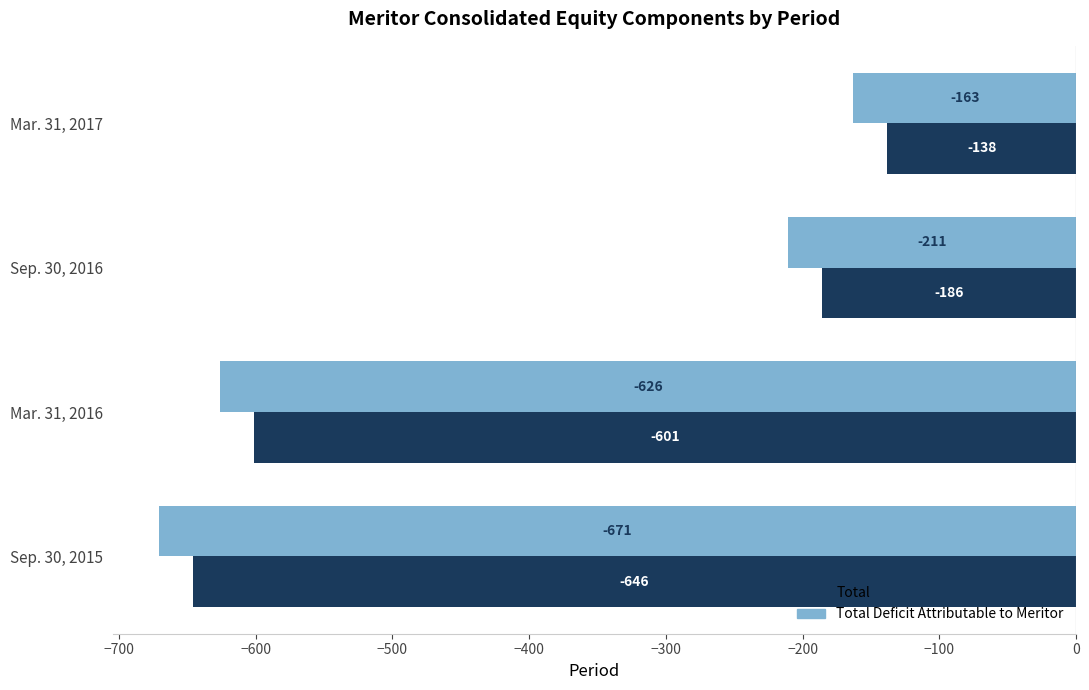

What is the spread (max minus min) of values at Mar. 31, 2017?

25